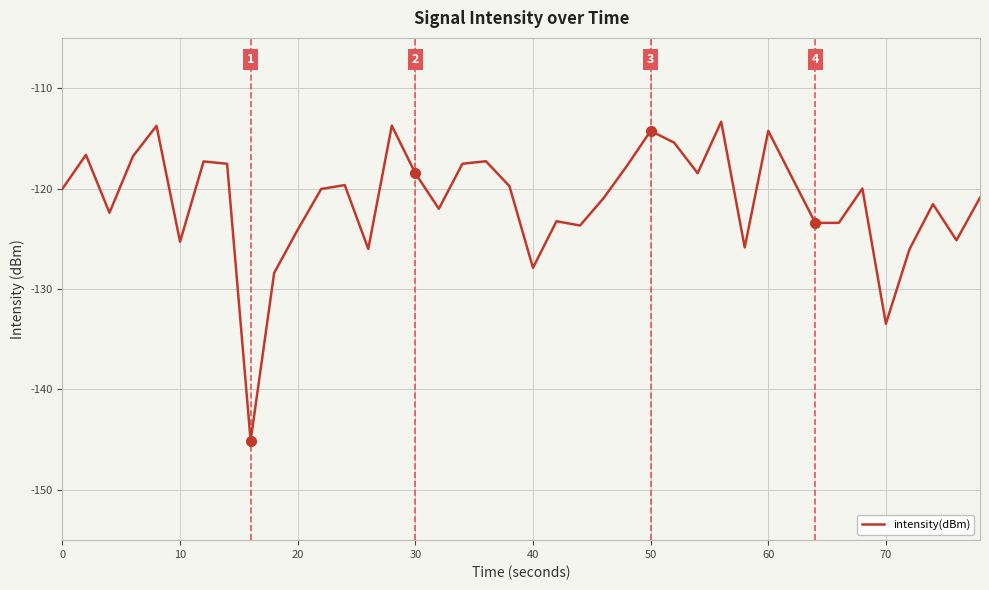

Count the number of categories in the chart.

40